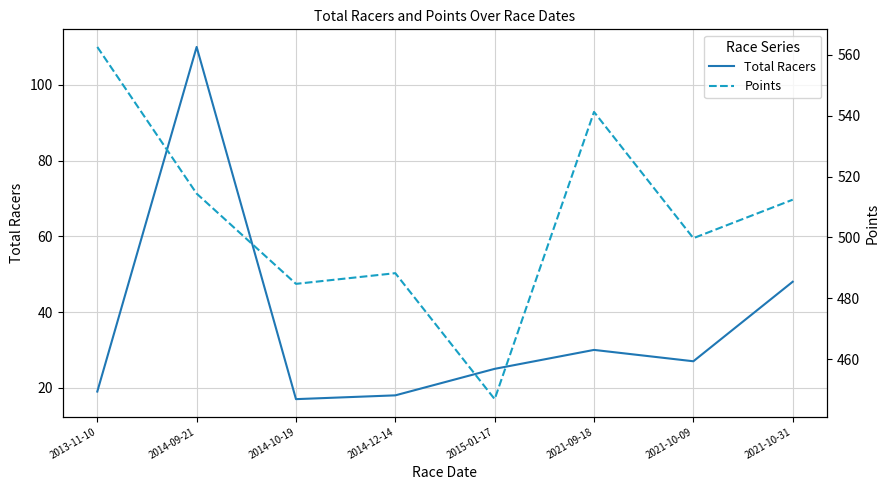

What is the greatest value displayed?

562.6